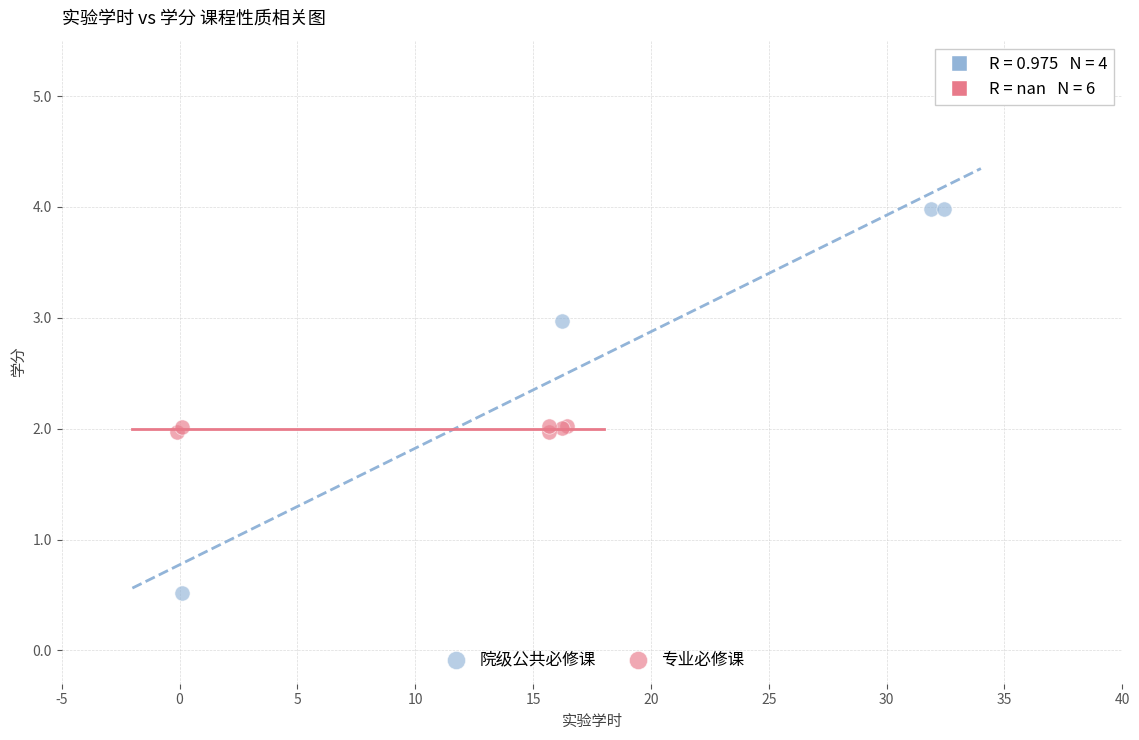

Which series reaches the maximum Y coordinate?

院级公共必修课